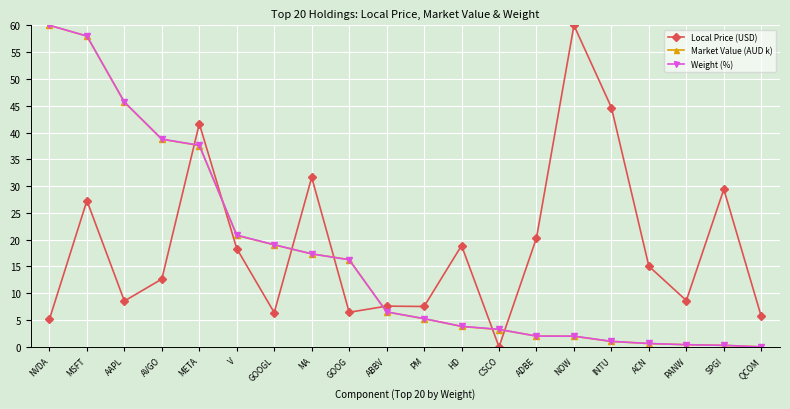

True or false: Market Value (AUD k) has a value of 5.4 at GOOGL.

False